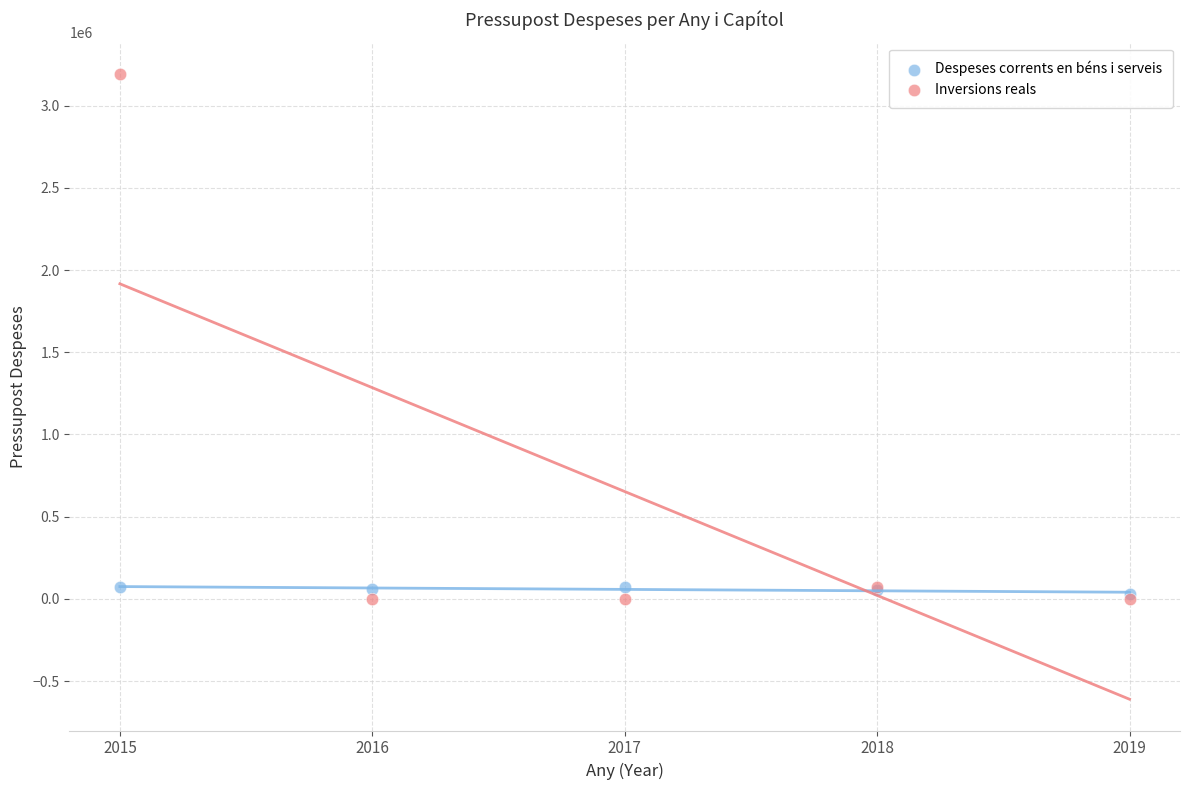

Which series has the widest spread of Y values?

Inversions reals